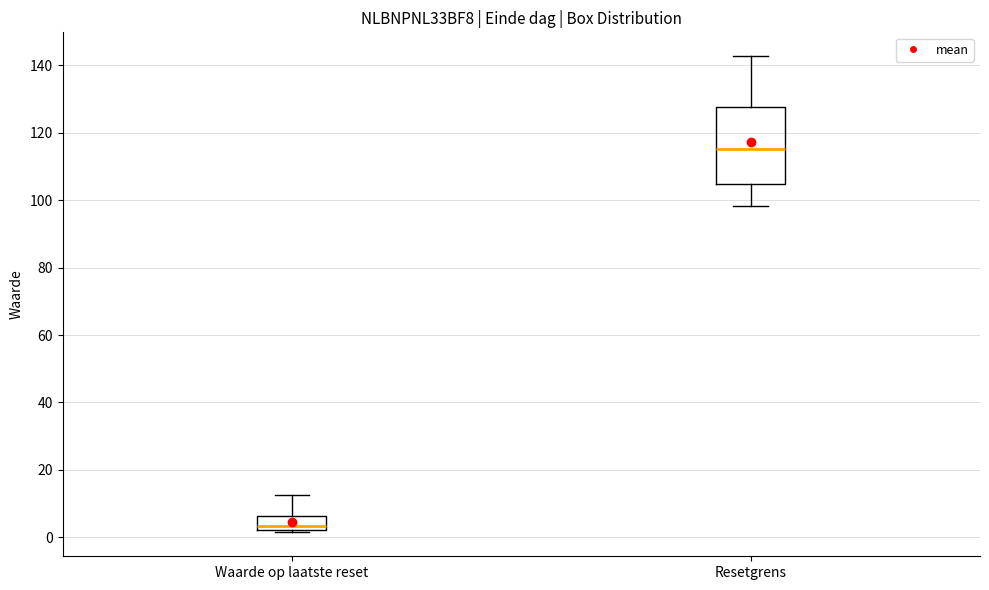

Where does the lower whisker of the box for Resetgrens end on the y-axis? The values are not printed on the chart, so give them approximately, as read against the axis.

98